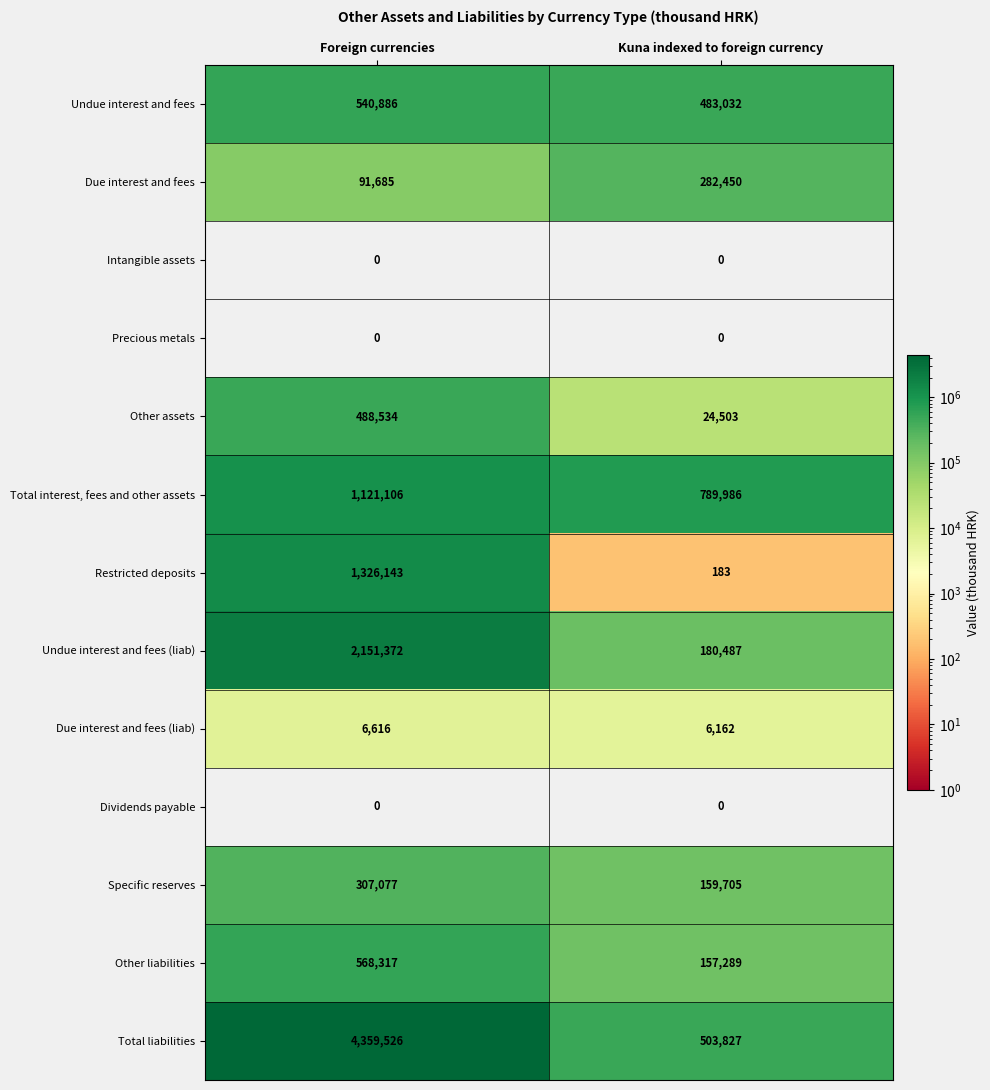

List the labels in order of Due interest and fees value, largest first.

Kuna indexed to foreign currency, Foreign currencies